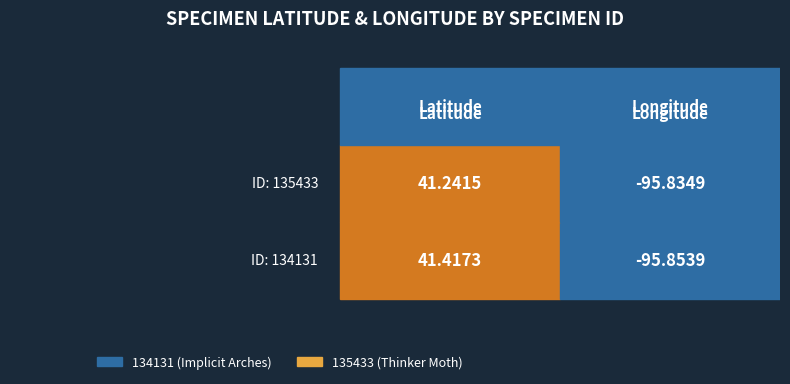

Count the number of categories in the chart.

2